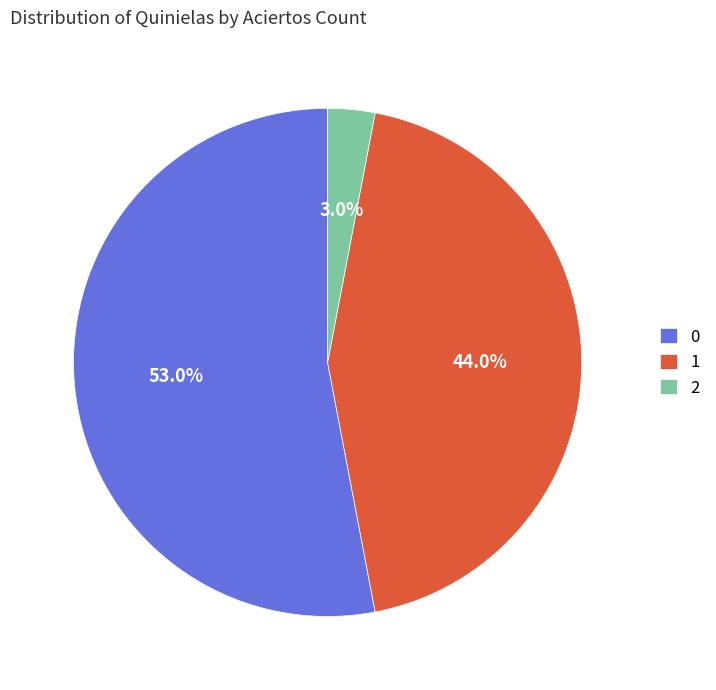

Rank the categories by value from highest to lowest.

0, 1, 2